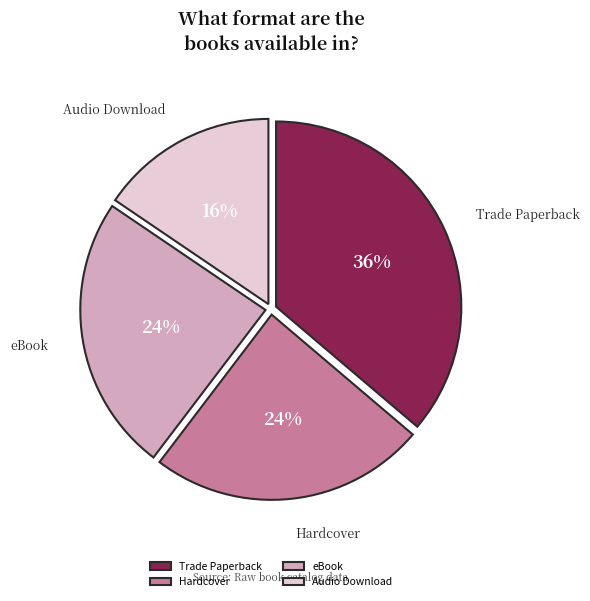

Is it true that Trade Paperback is 43% of the pie?

False